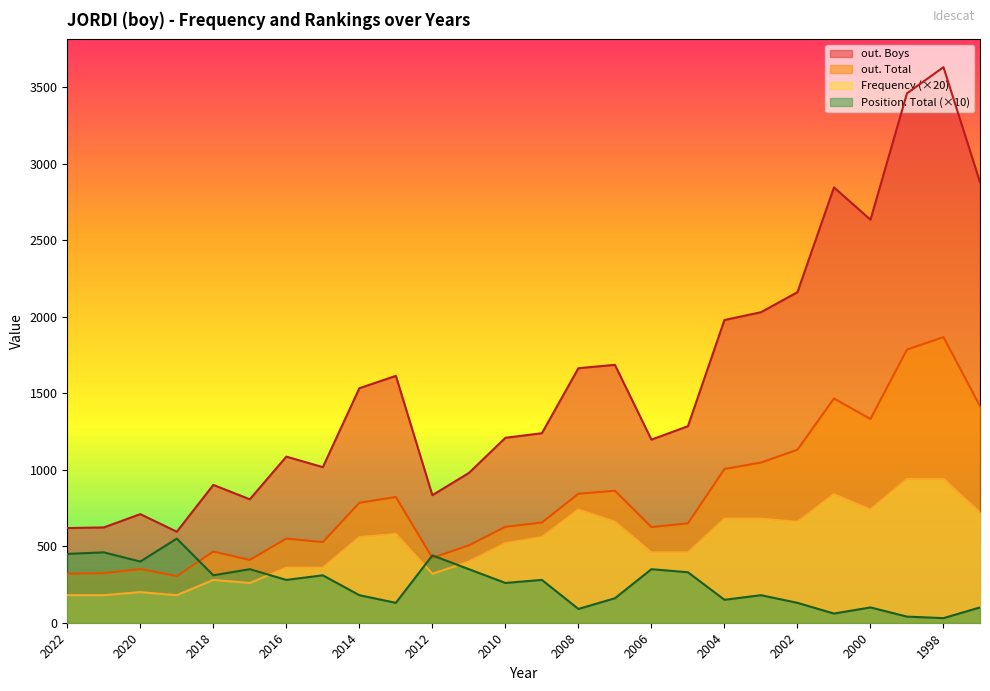

What is the value of the Position. Total point at the 11th from the left?

440